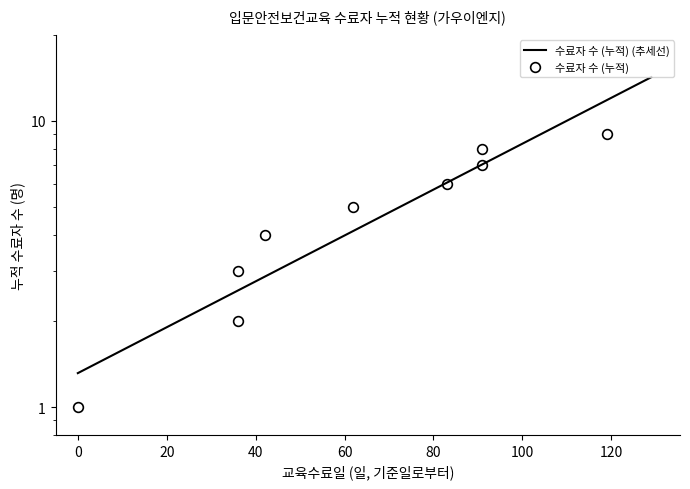

What is the change in value from 2022-10-04 to 2023-01-03?

+6